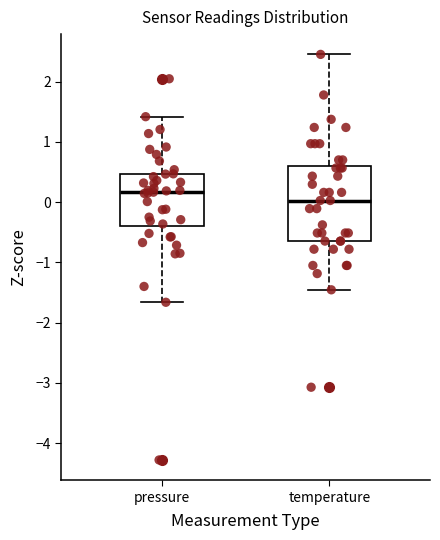

Reading left to right, read every box against the y-axis: the position of its median line, the range the box covers, and the ends of its whiskers. The values are not printed on the chart, so give them approximately, as read against the axis.

pressure: median 0.2, box -0.4 to 0.5, whiskers -1.7 to 1.4
temperature: median 0.0, box -0.6 to 0.6, whiskers -1.5 to 2.5